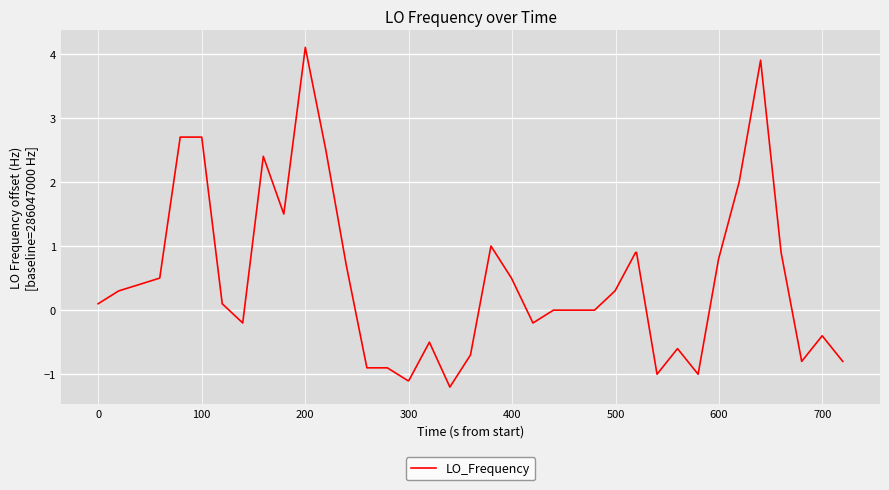

What is the maximum value shown in the chart?

4.1